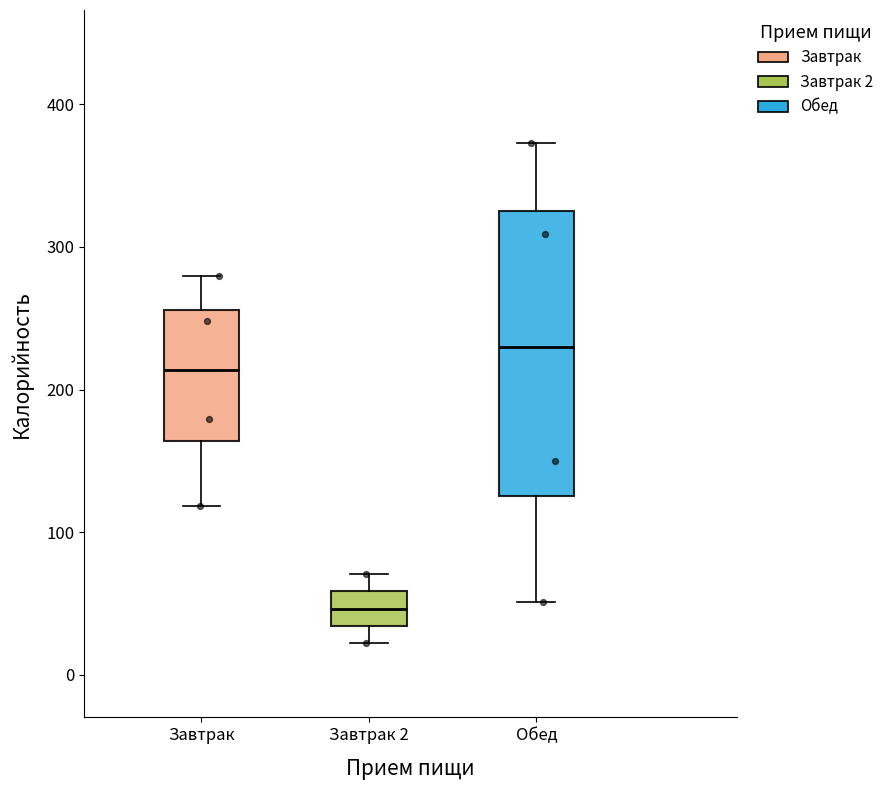

Which box is the tallest, from its lower edge to its upper edge?

Обед